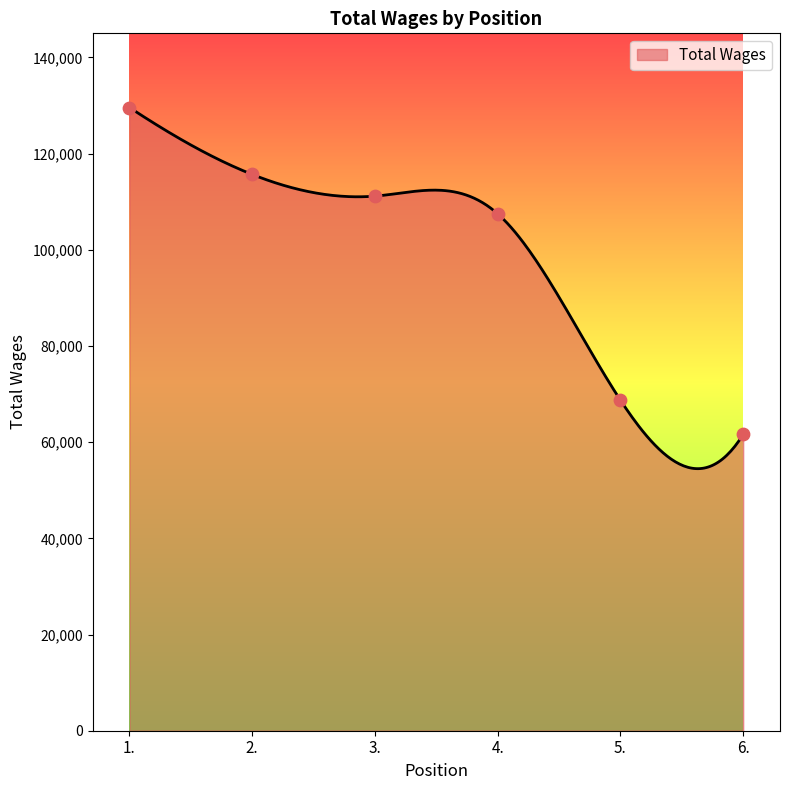

What is the ratio of the value at 5. to the value at 2.?

0.6